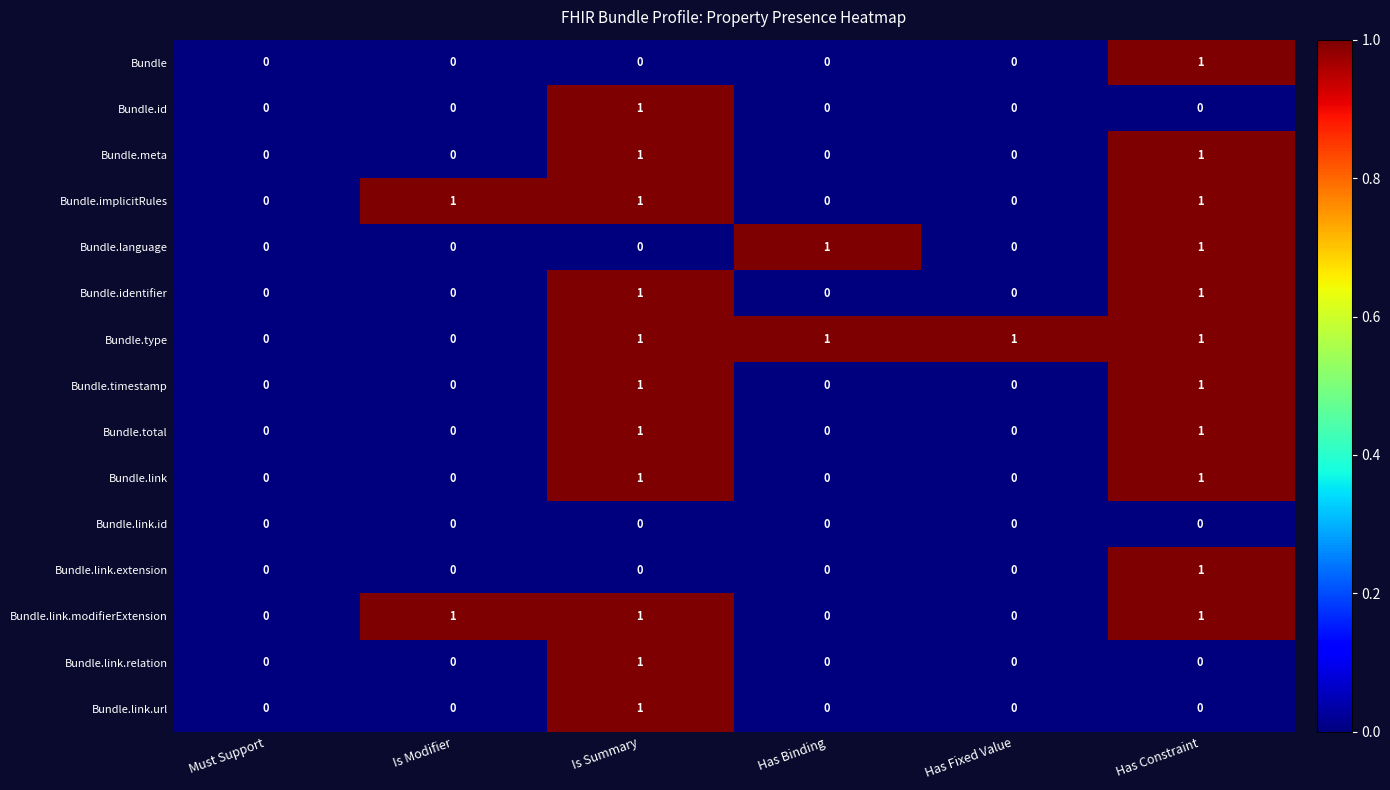

Which series has the largest total across all categories?

Bundle.type